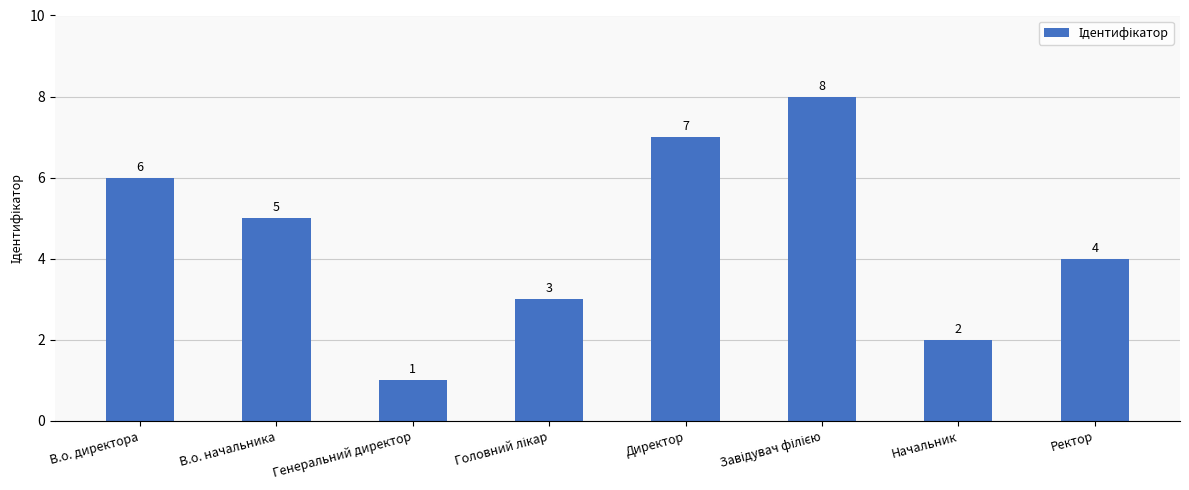

True or false: the data shows 2 at Генеральний директор.

False